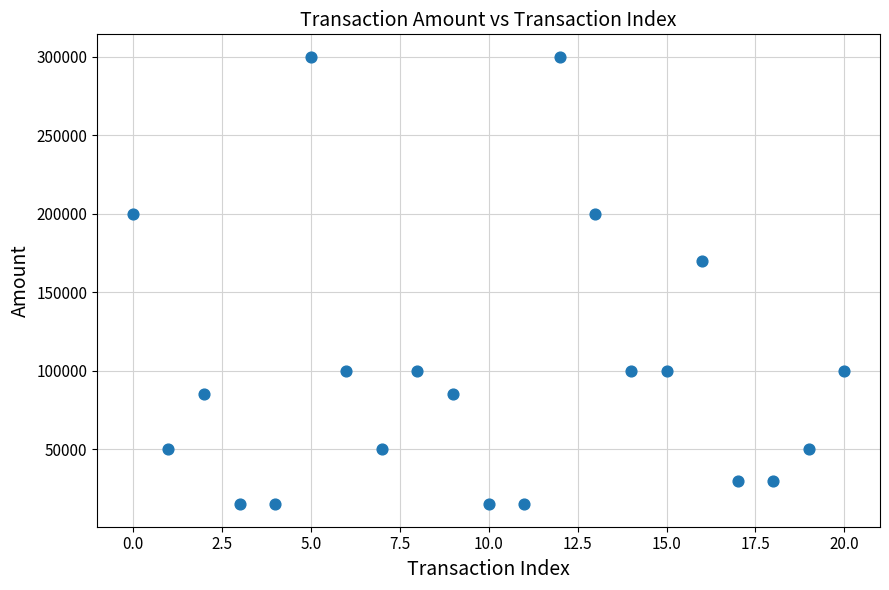

What Y value in the scatter plot is closest to 157500?

170000